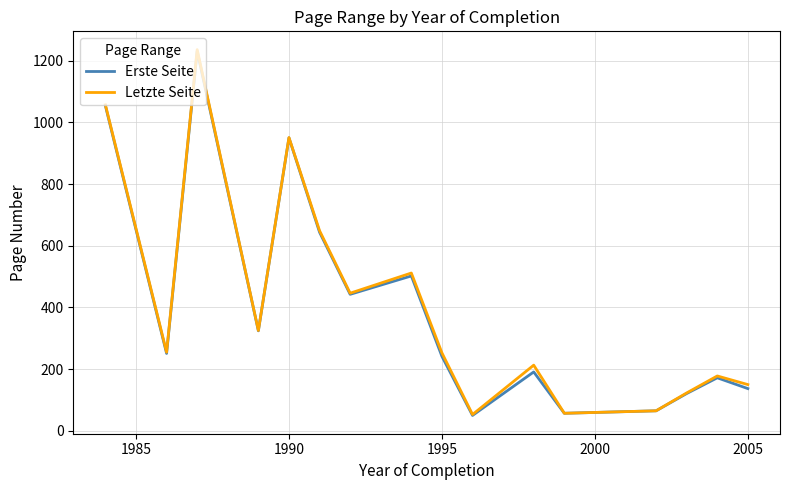

Which series has the largest range (max minus min)?

Letzte Seite